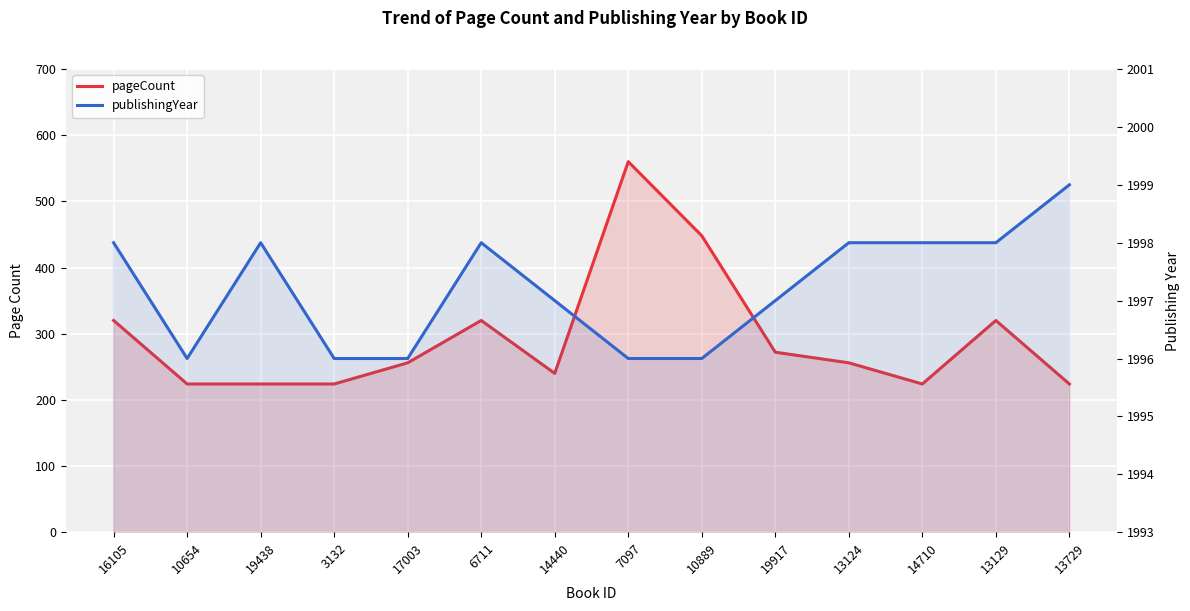

What is the sum of the pageCount values at 13729 and 19438?

448